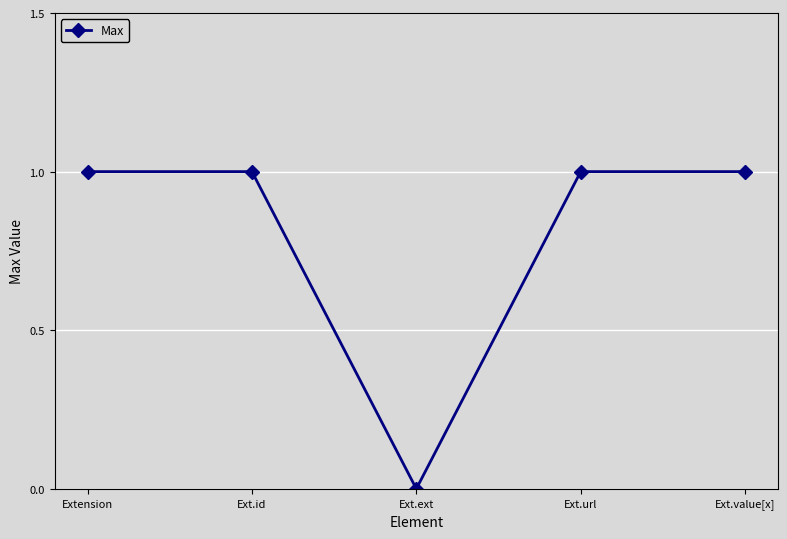

Does the chart have visible grid lines?

Yes